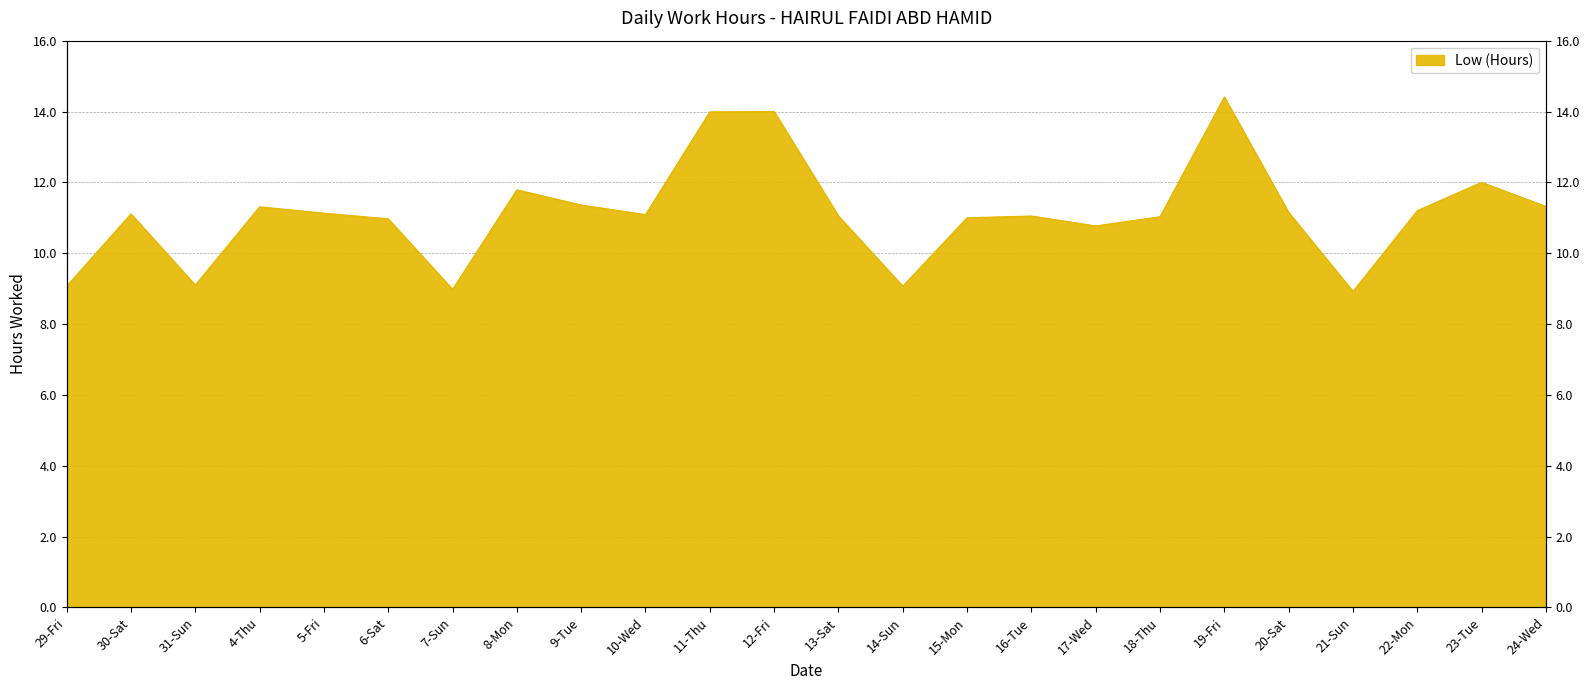

How many interior local peaks (higher than both neighbors) does the data have?

7